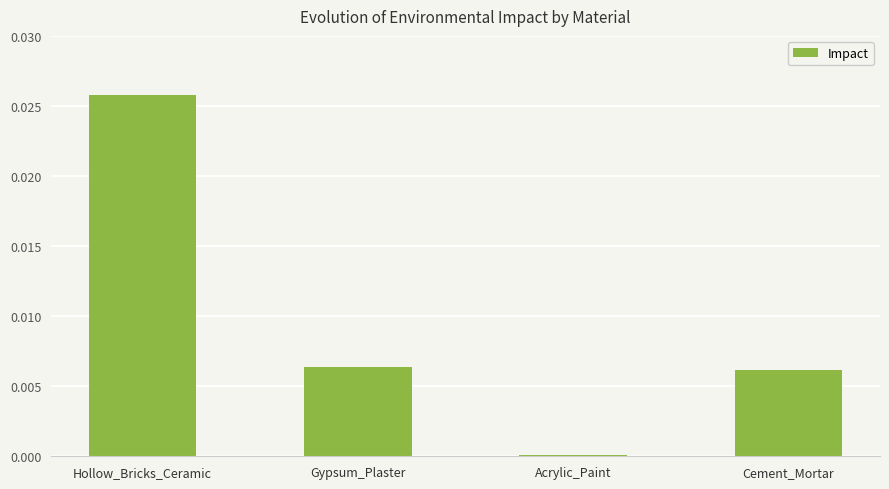

Where is the data nearest to the value 0?

Acrylic_Paint